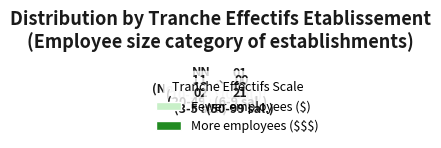

Which category has the smallest portion of the pie?

21